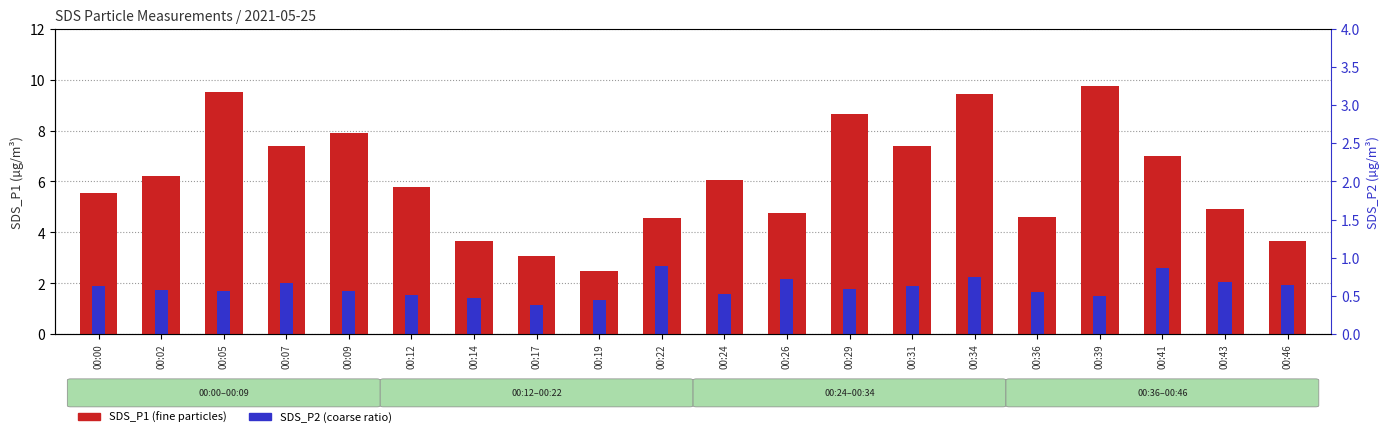

Reading left to right, list all the values displayed in this chart.

SDS_P1: 00:00=5.5	00:02=6.2	00:05=9.5	00:07=7.4	00:09=7.9	00:12=5.8	00:14=3.7	00:17=3.1	00:19=2.5	00:22=4.6	00:24=6.1	00:26=4.8	00:29=8.7	00:31=7.4	00:34=9.4	00:36=4.6	00:39=9.7	00:41=7.0	00:43=4.9	00:46=3.6
SDS_P2: 00:00=1.9	00:02=1.8	00:05=1.7	00:07=2.0	00:09=1.7	00:12=1.6	00:14=1.4	00:17=1.1	00:19=1.4	00:22=2.7	00:24=1.6	00:26=2.2	00:29=1.8	00:31=1.9	00:34=2.2	00:36=1.7	00:39=1.5	00:41=2.6	00:43=2.0	00:46=1.9